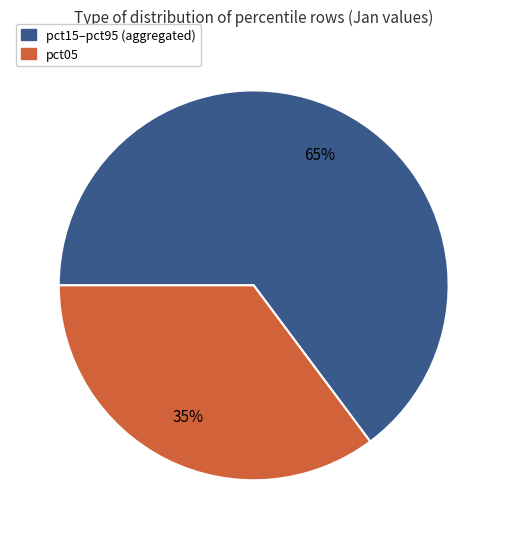

Does any single category account for the majority?

Yes